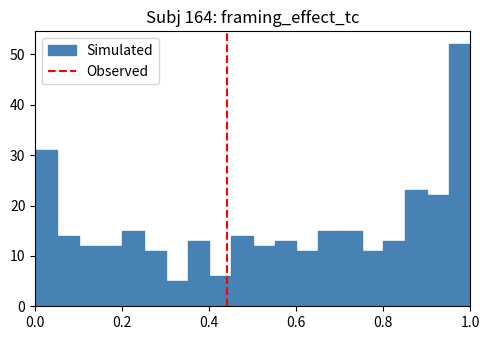

Around what value on the x-axis is the tallest bar? Give the approximate position of its centre, as read against the axis.

0.98